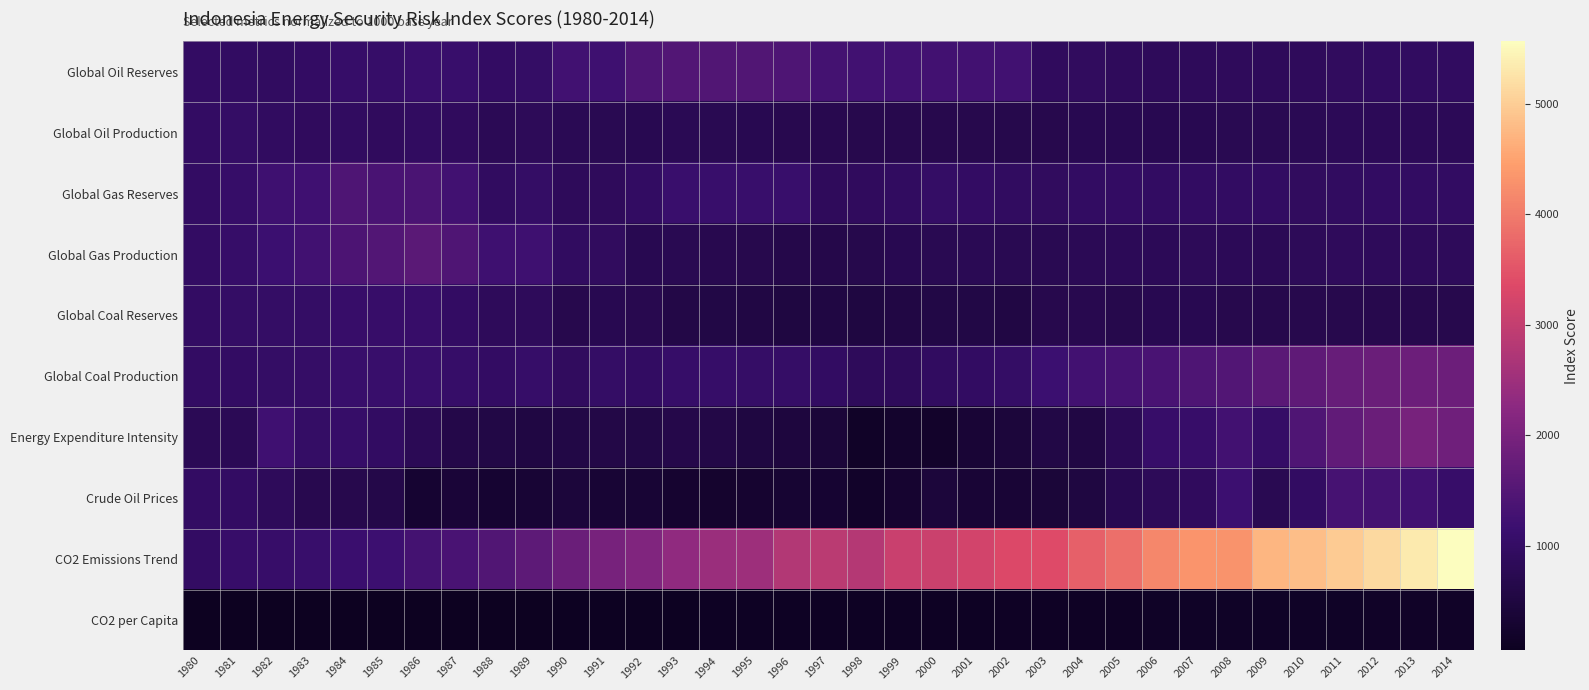

What is the total value across all series at 2013?

14882.2